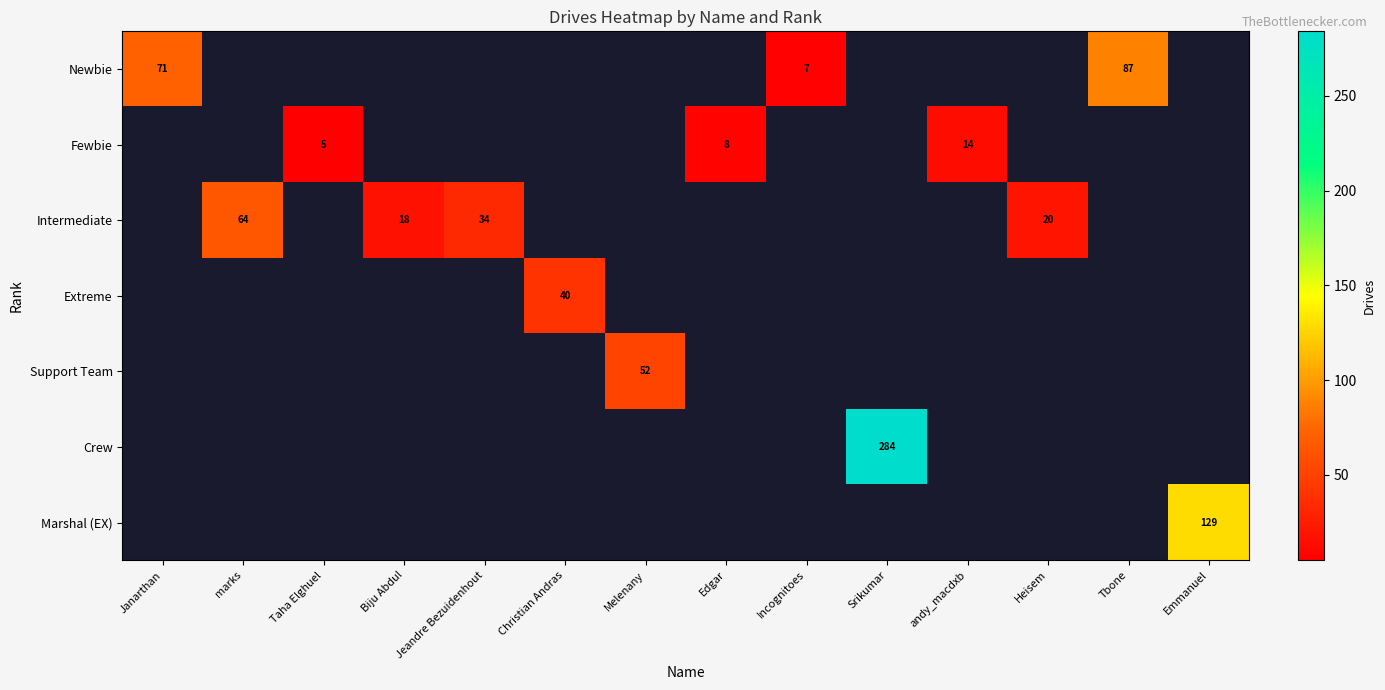

The value of Intermediate at Heisem is 35. True or false?

False